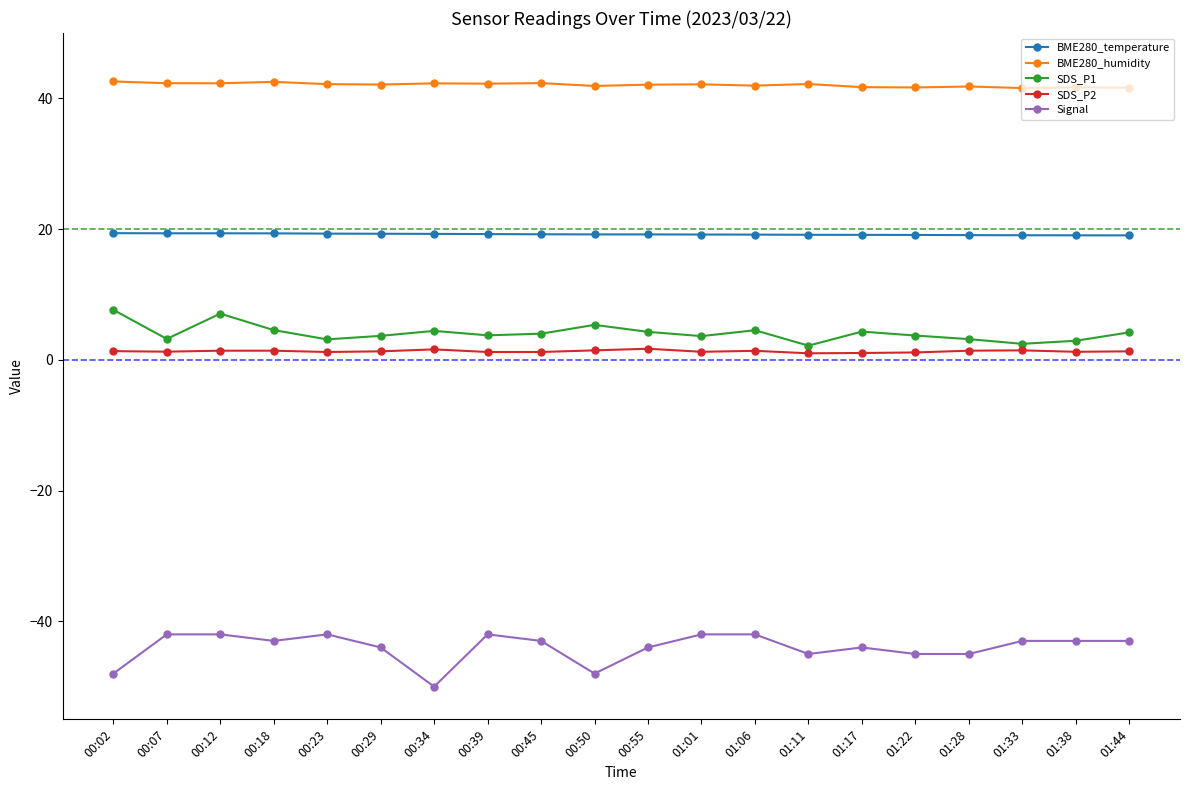

Is the value of Signal at 00:23 greater than the value of BME280_temperature at 00:45?

No